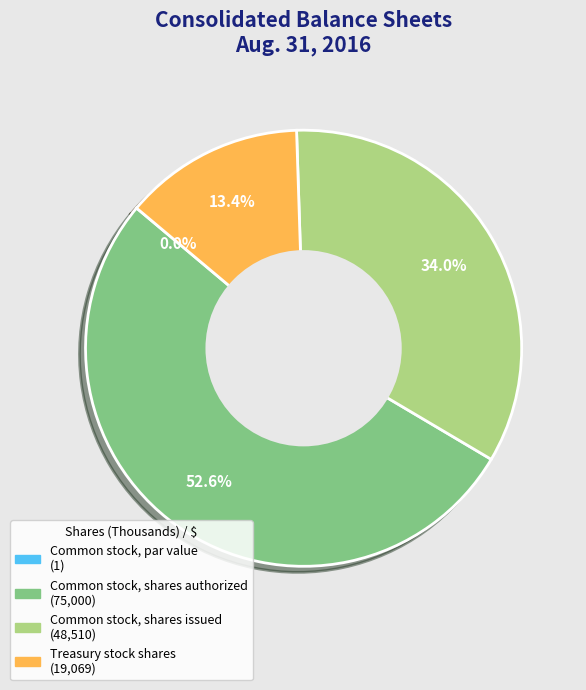

Between Common stock, shares authorized and Common stock, shares issued, which is larger?

Common stock, shares authorized